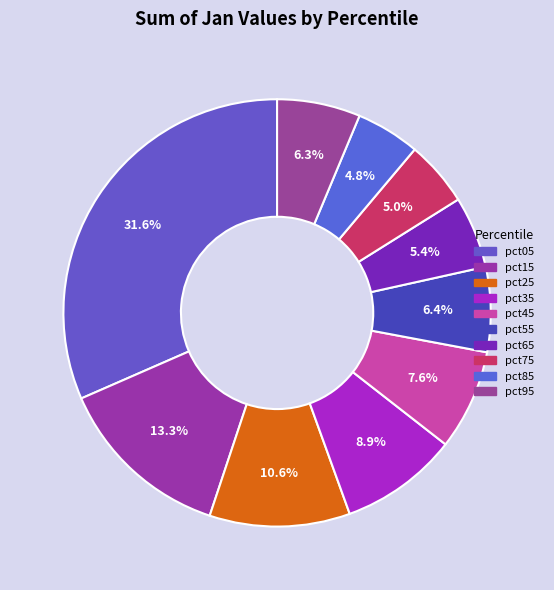

To the nearest percent, what is the difference between the pct15 and pct55 slice percentages?

7%